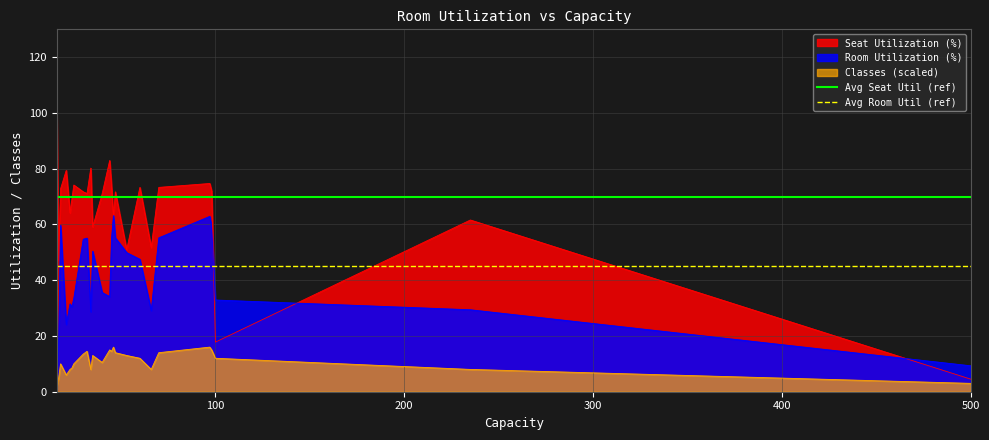

What is the minimum value for Room Utilization (%)?

7.8